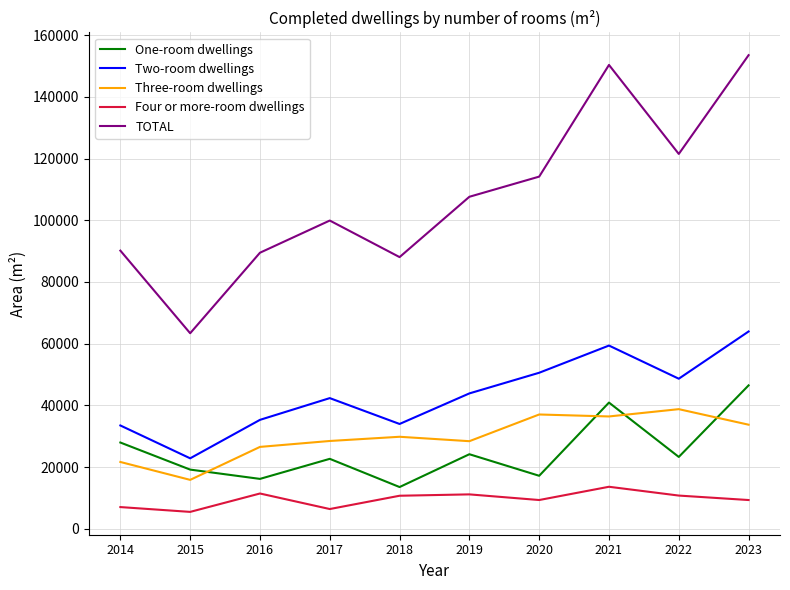

Is the value of Four or more-room dwellings at 2021 greater than the value of Two-room dwellings at 2022?

No